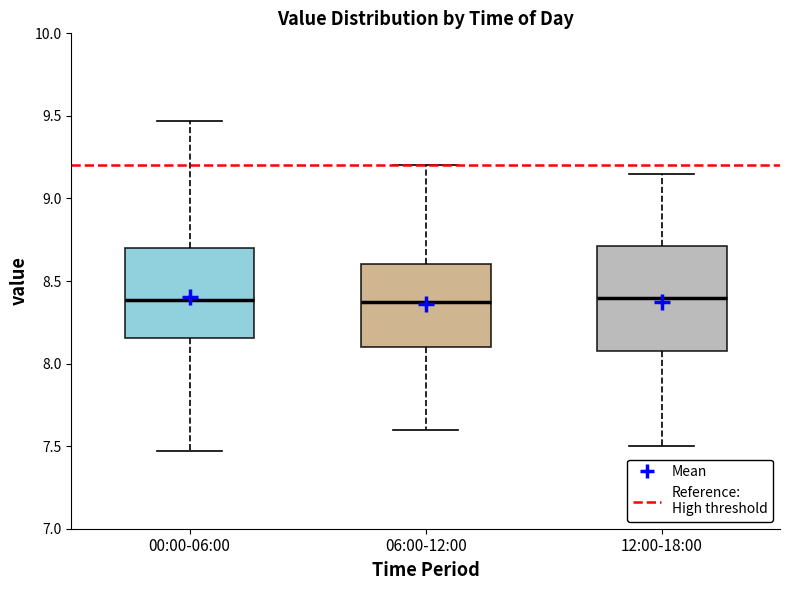

Comparing the boxes themselves (not the whiskers), which one is the tallest?

12:00-18:00